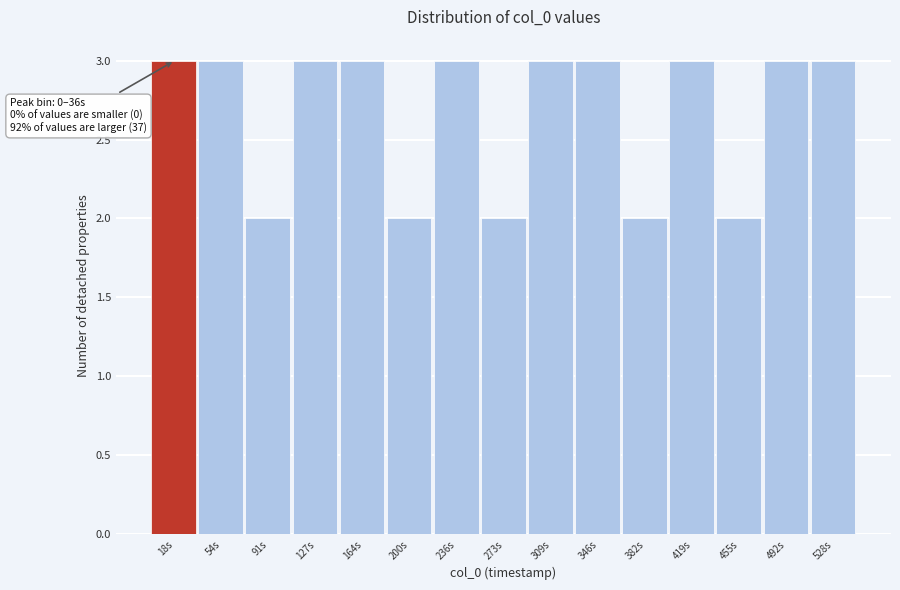

Reading right to left, transcribe all the data shown in this chart.

528s=3	492s=3	455s=2	419s=3	382s=2	346s=3	309s=3	273s=2	236s=3	200s=2	164s=3	127s=3	91s=2	54s=3	18s=3